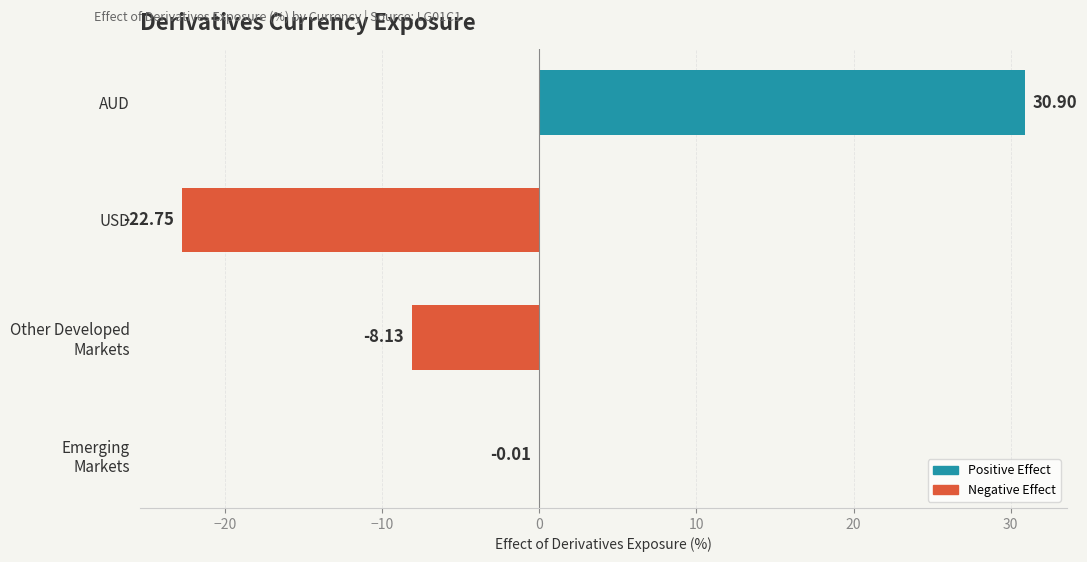

Which category has the highest value across all series?

AUD